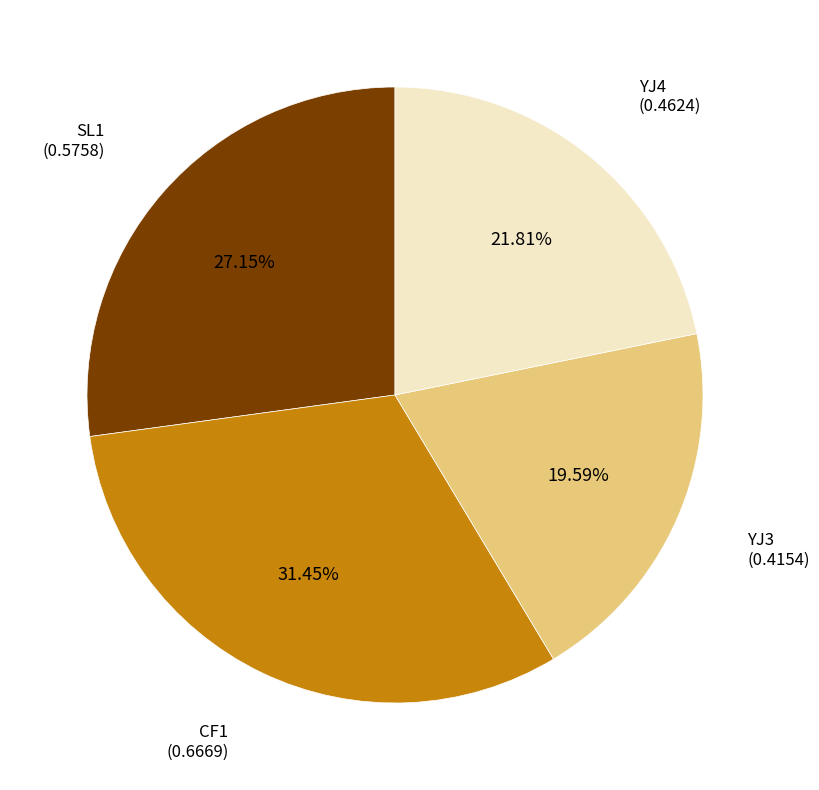

Is there a majority slice in this chart?

No